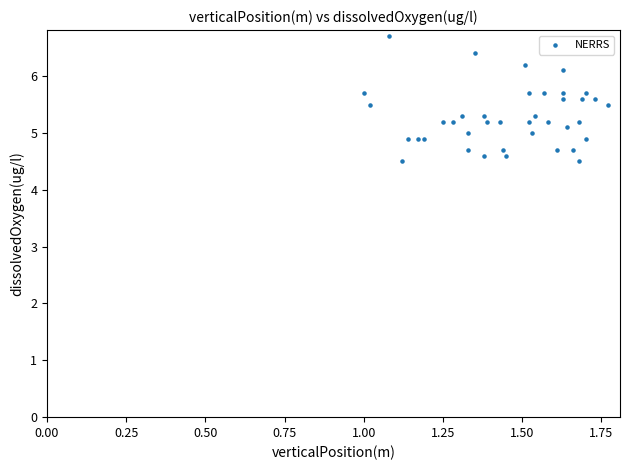

What is the range of Y values (max minus min)?

2.2